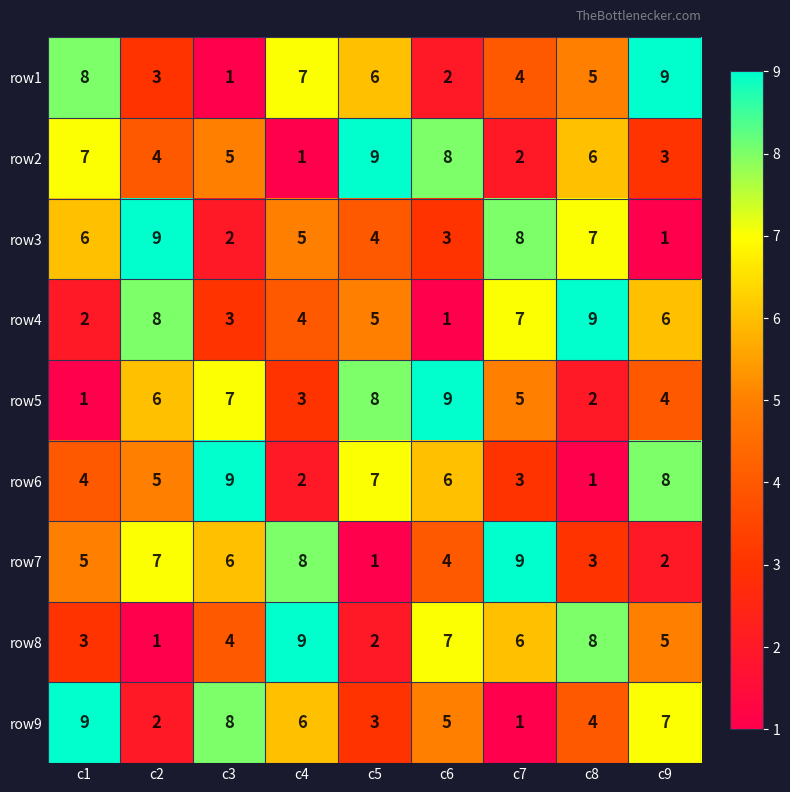

At which label does row8 reach its minimum?

c2